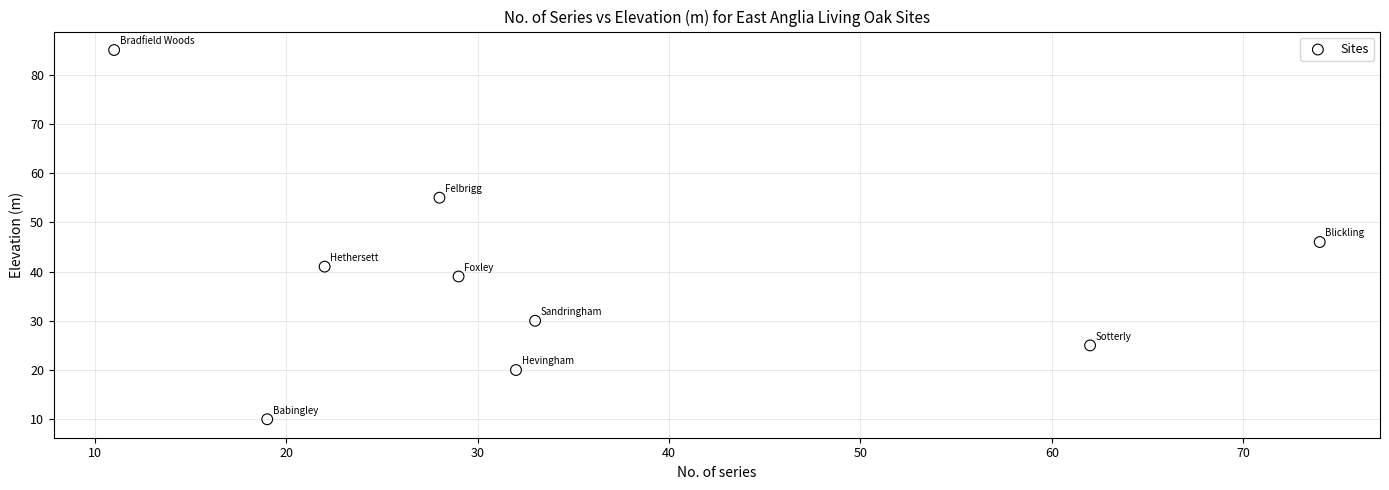

What Y value in the scatter plot is closest to 47?

46